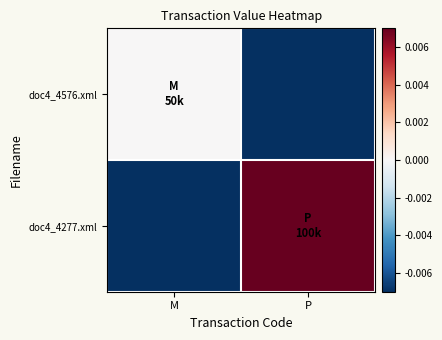

What is the spread (max minus min) of values at P?

1.0